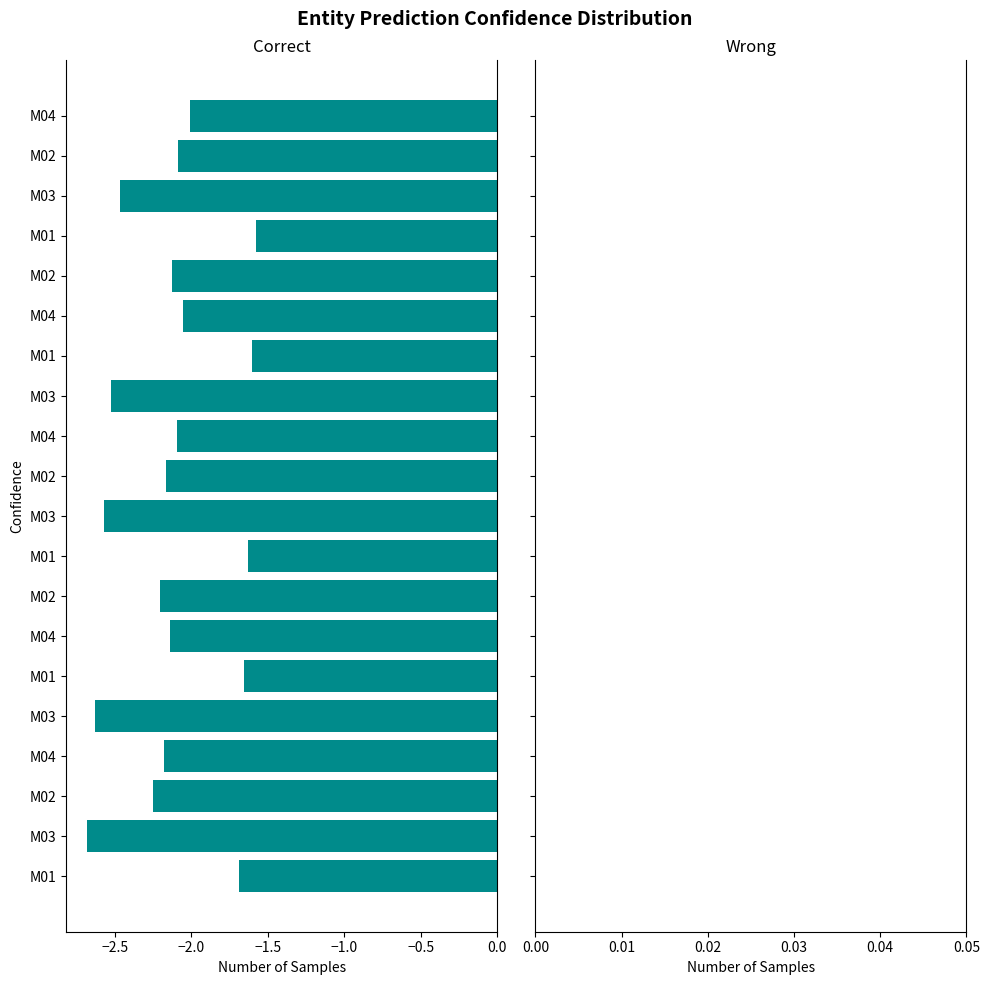

Are the bars horizontal?

Yes